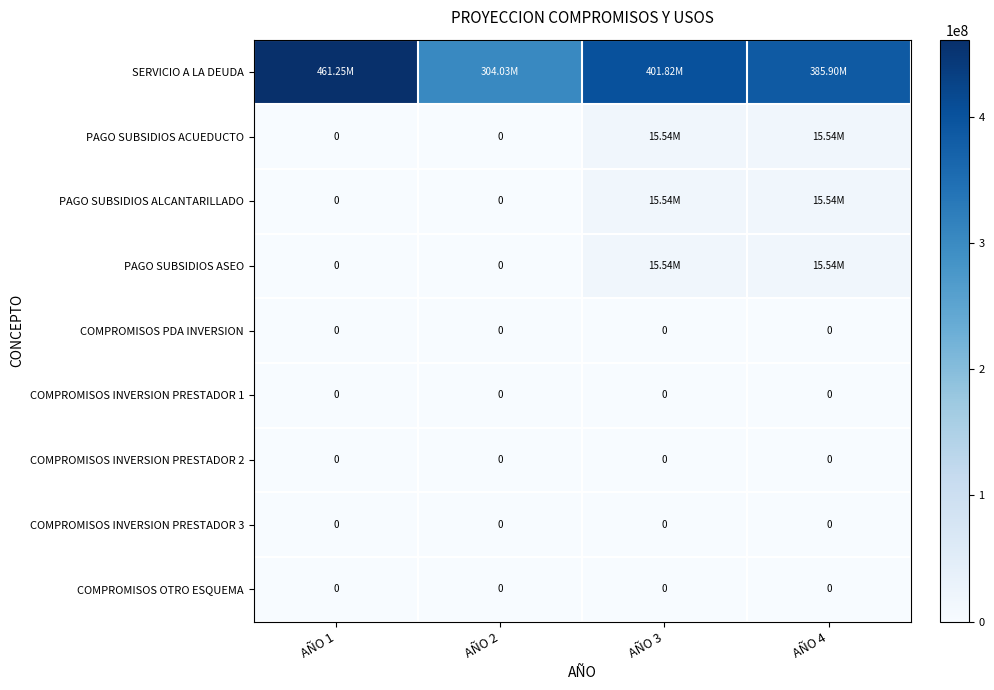

Count the number of categories in the chart.

4